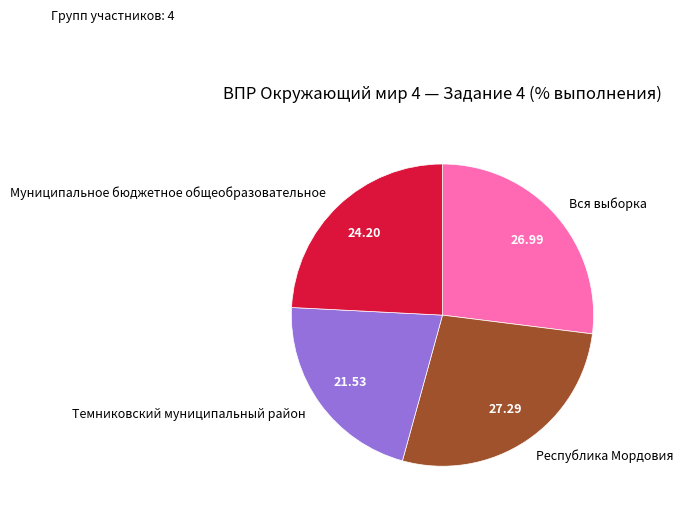

Is the sum of Республика Мордовия and Вся выборка greater than half?

Yes